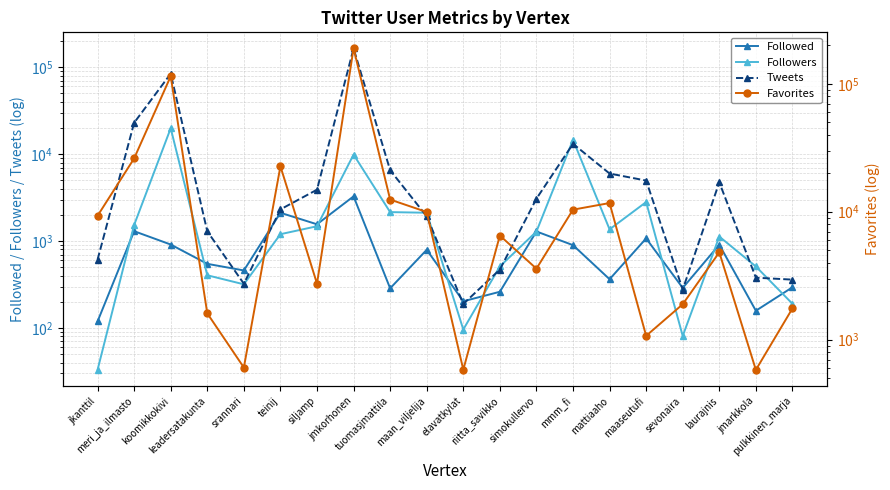

Is it true that Followed equals 119 at jkanttil?

True